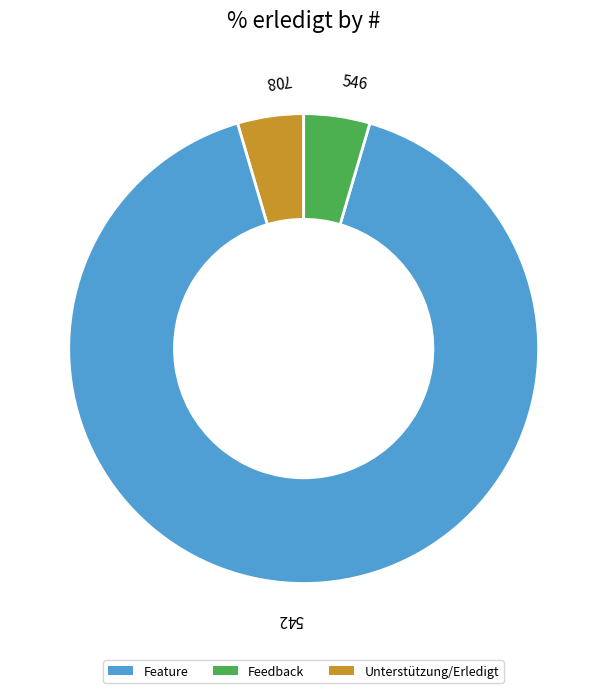

Is there any slice that represents more than half of the pie?

Yes